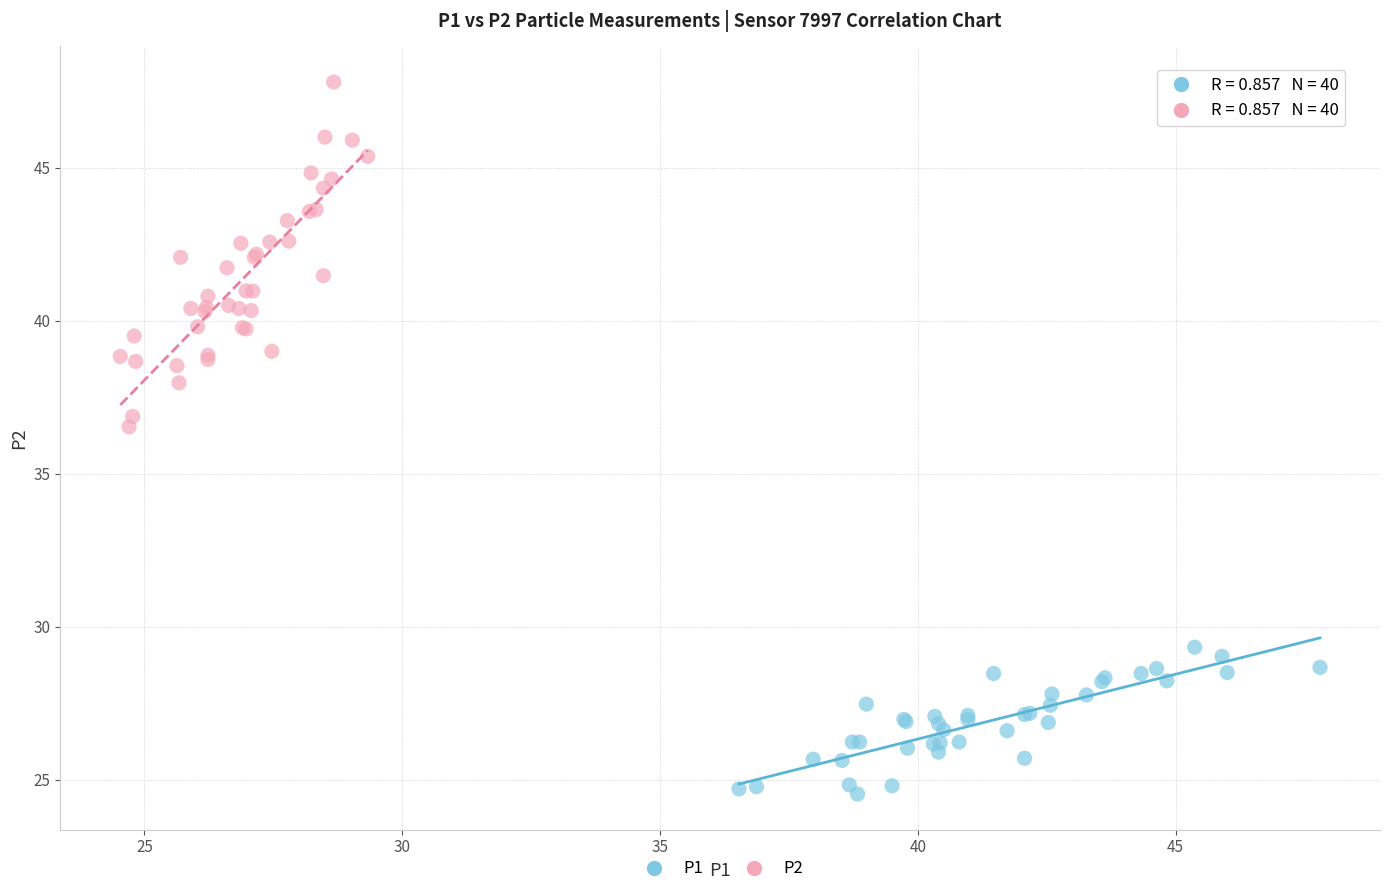

What are all the series names shown in the legend?

P1, P2